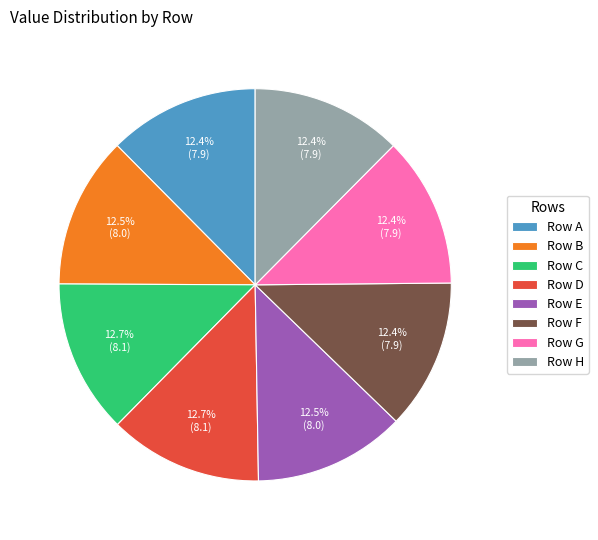

Is there a majority slice in this chart?

No